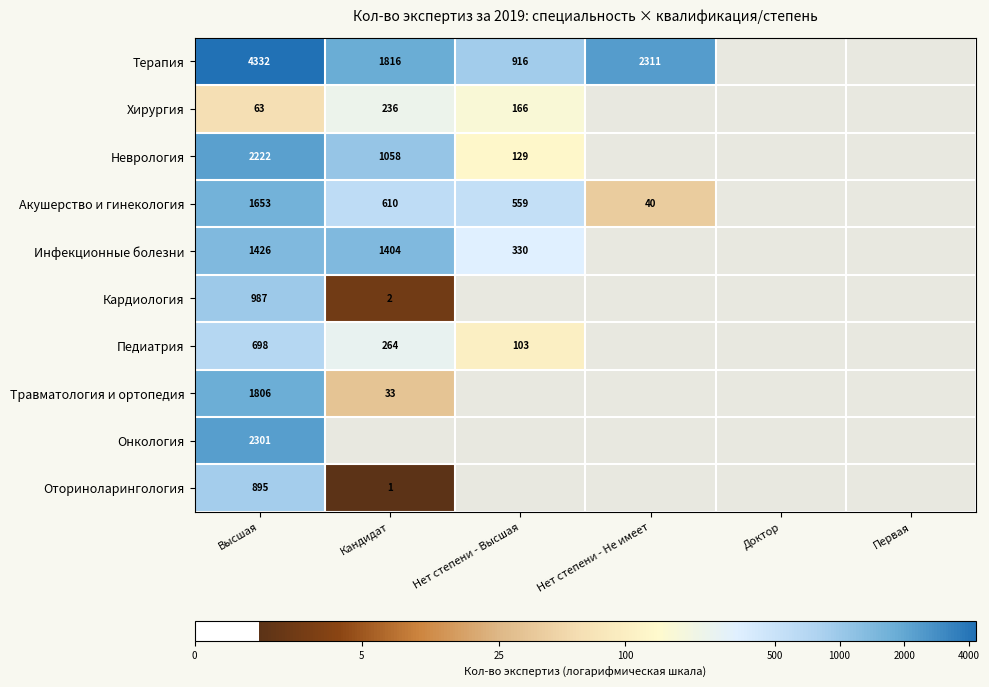

List the labels in order of Оториноларингология value, smallest first.

Кандидат, Нет степени - Высшая, Нет степени - Не имеет, Доктор, Первая, Высшая